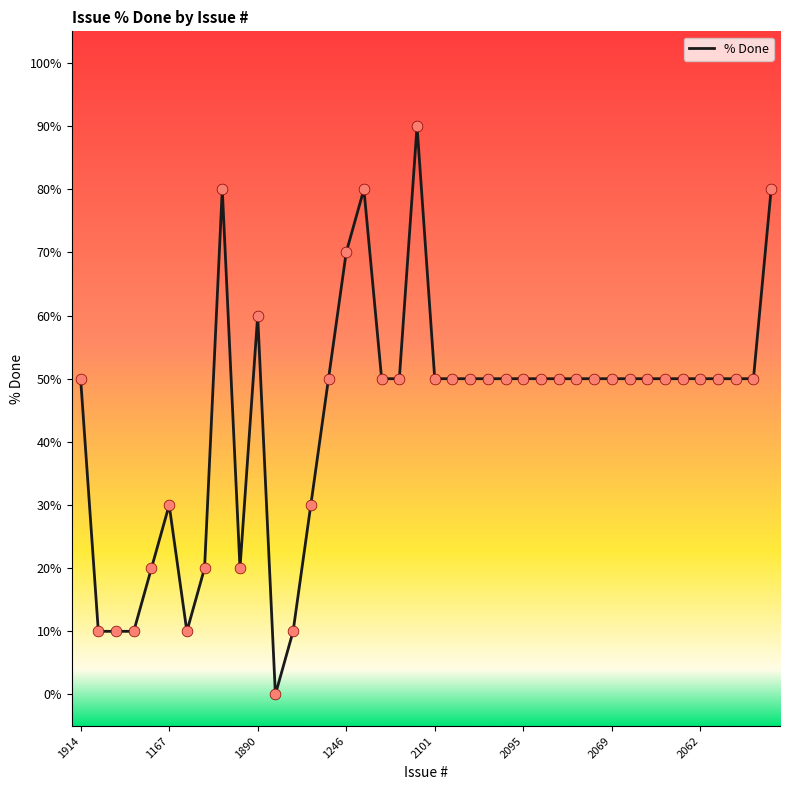

What is the difference between the maximum and minimum values?

90